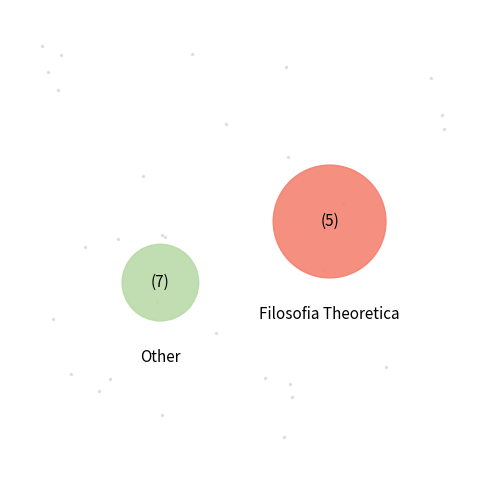

Which slice is the largest?

Filosofia Theoretica